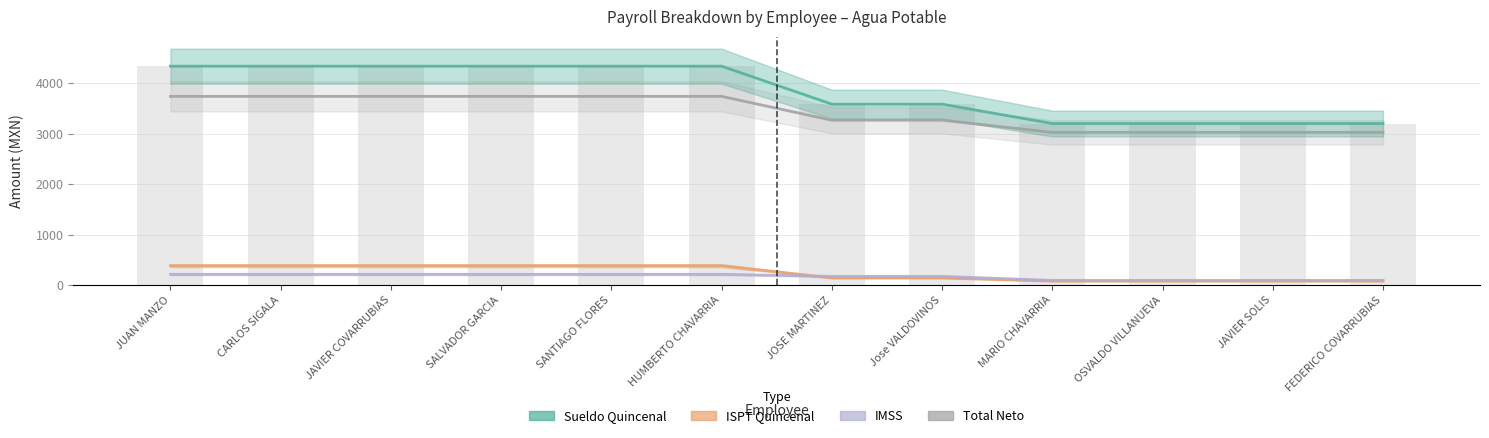

Reading left to right, transcribe all the data shown in this chart.

SUELDO QUINCENAL: 4336	4336	4336	4336	4336	4336	3584	3584	3200	3200	3200	3200
ISPT QUINCENAL: 384	384	384	384	384	384	144	144	80	80	80	80
IMSS: 214	214	214	214	214	214	174	174	95	95	95	95
TOTAL: 3738	3738	3738	3738	3738	3738	3266	3266	3025	3025	3025	3025